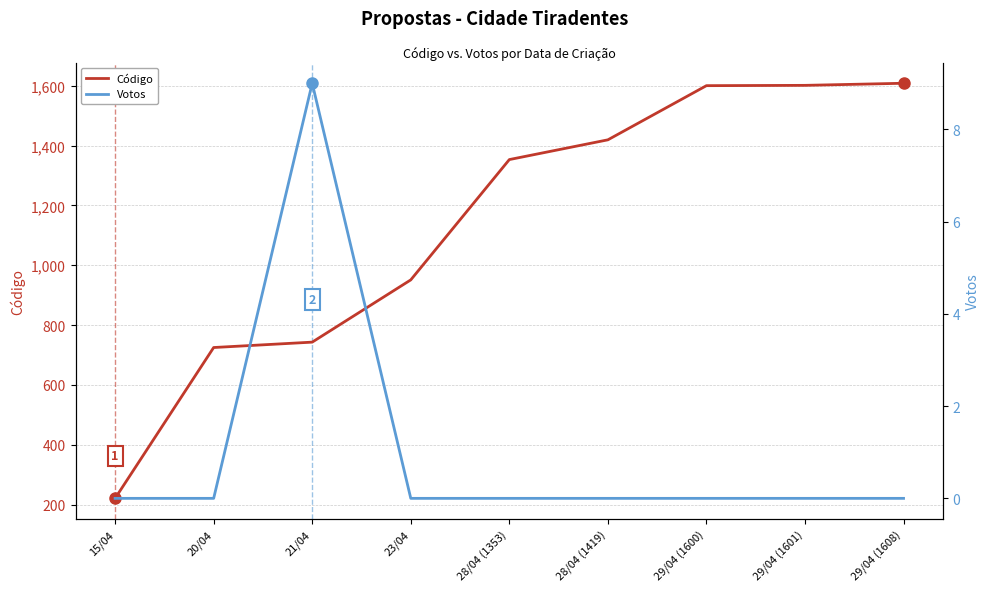

Which category has the highest value across all series?

29/04 (1608)